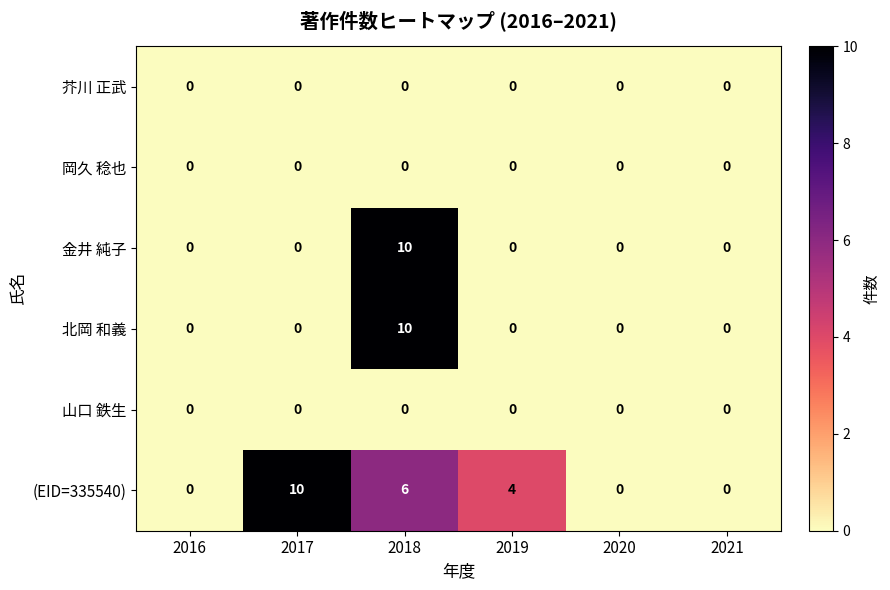

Count the number of categories in the chart.

6